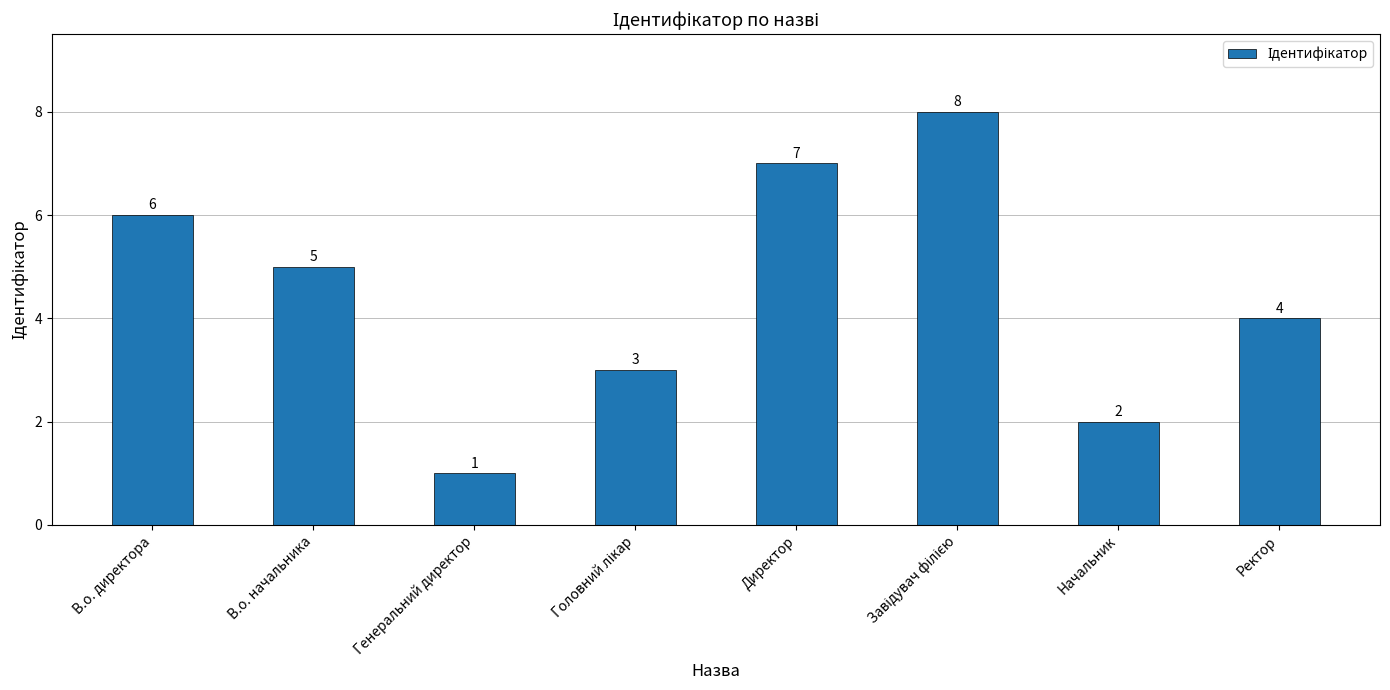

The chart shows a value of 2 at Начальник. True or false?

True